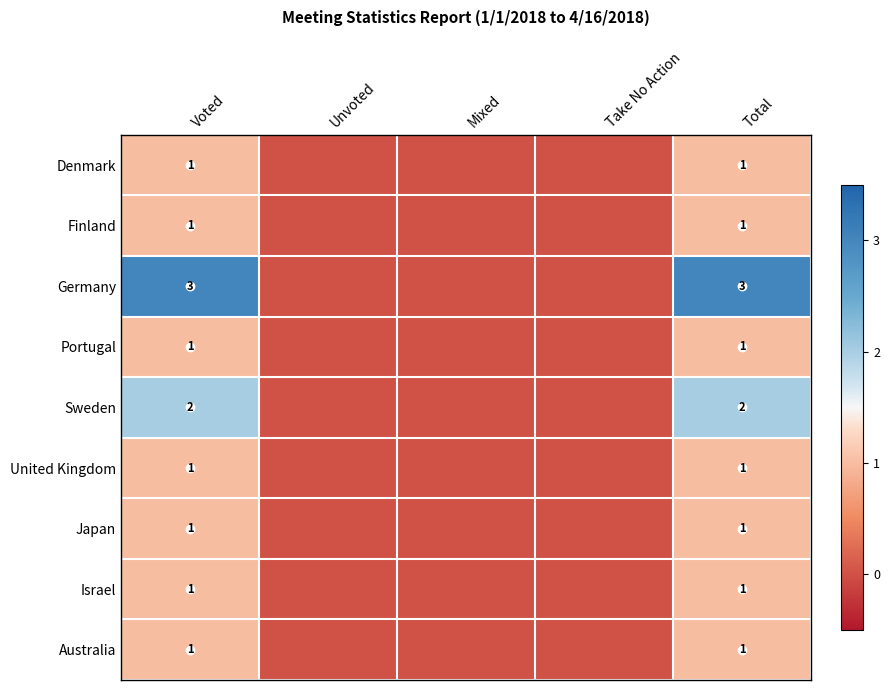

Is it true that Sweden equals 3 at Total?

False